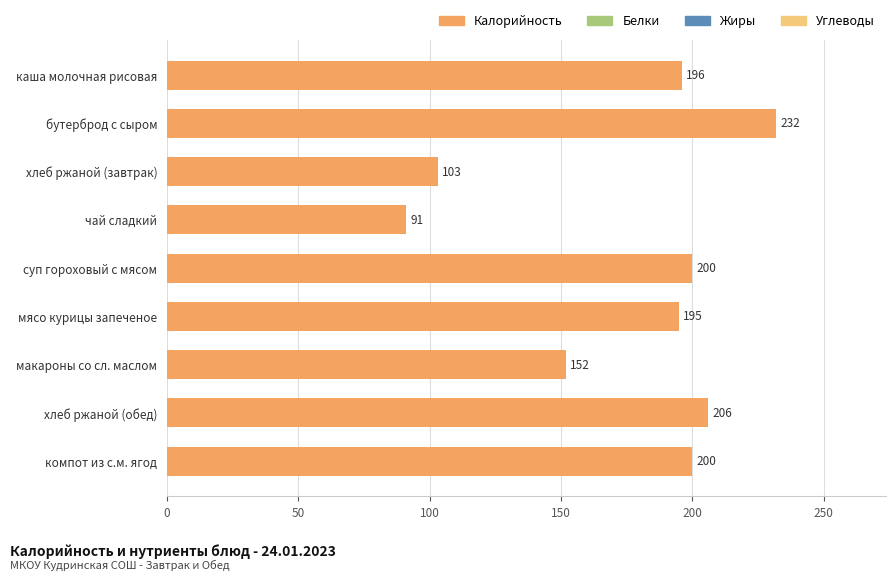

Does the chart contain stacked bars?

No